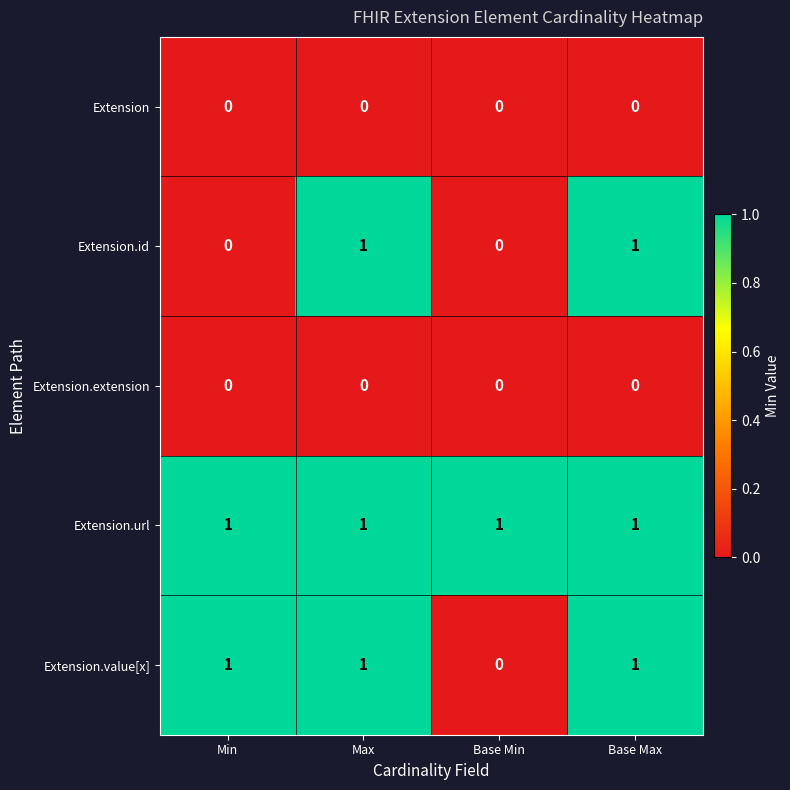

How many Extension.value[x] values are between 1 and 2?

3